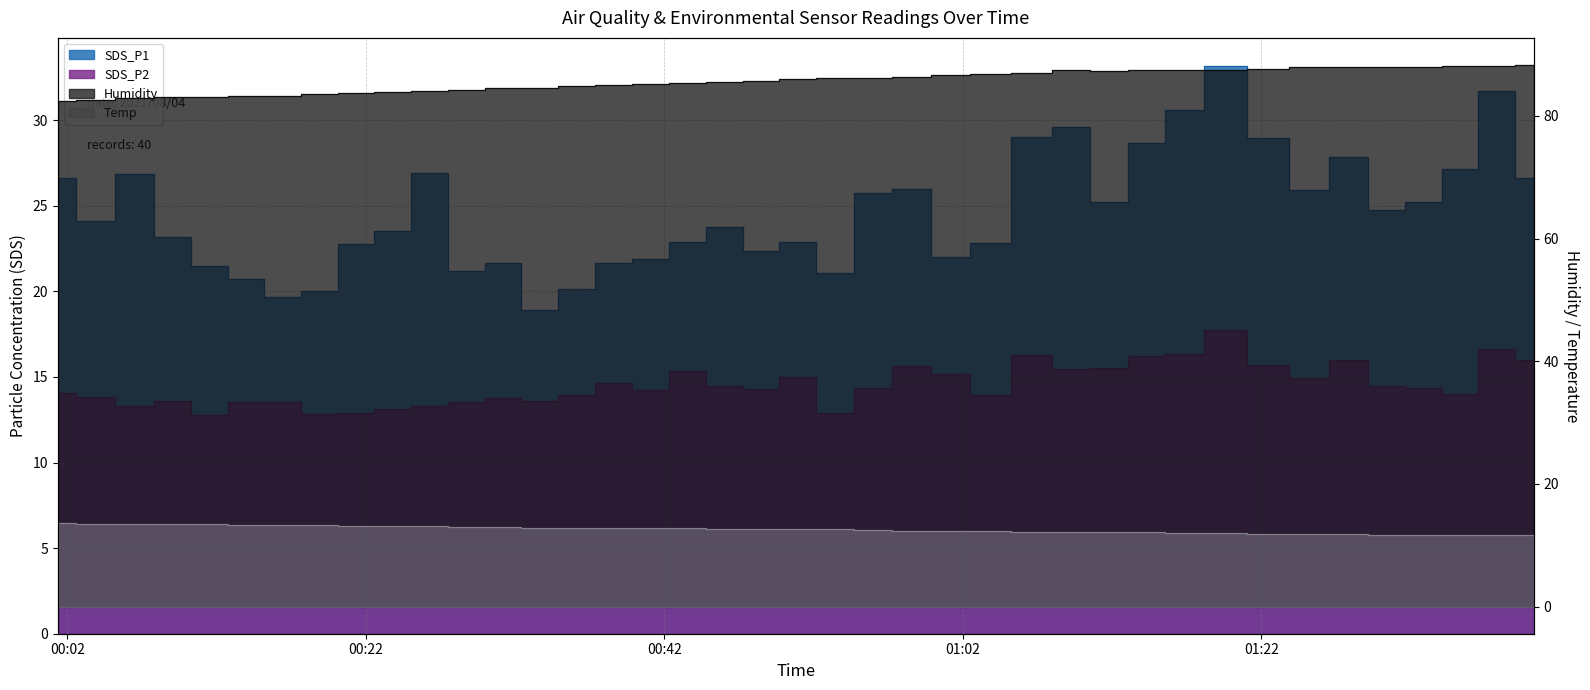

At which label does Temp first exceed 12?

2021/08/04 00:01:21